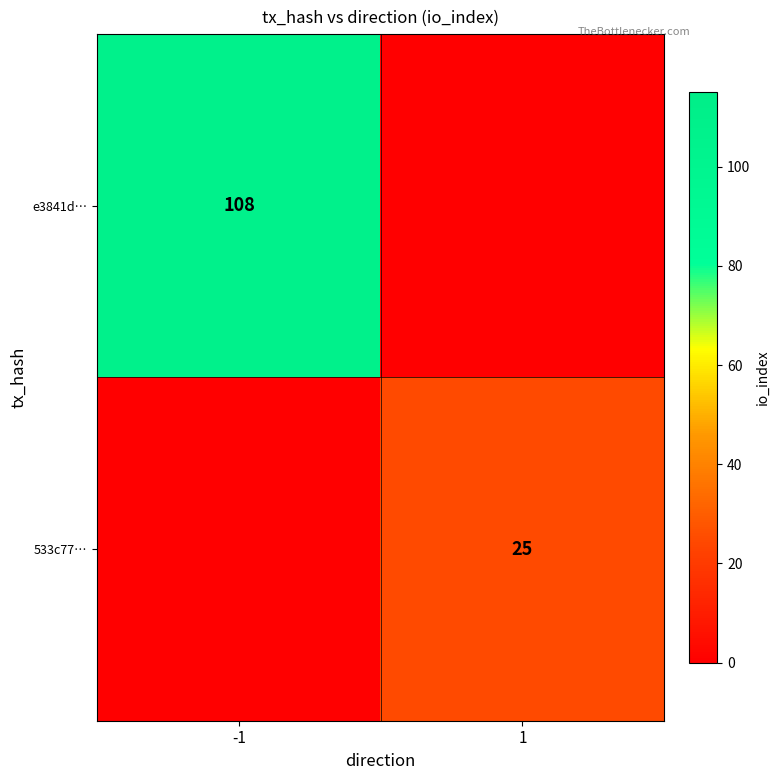

Is it true that e3841d… equals 36 at -1?

False